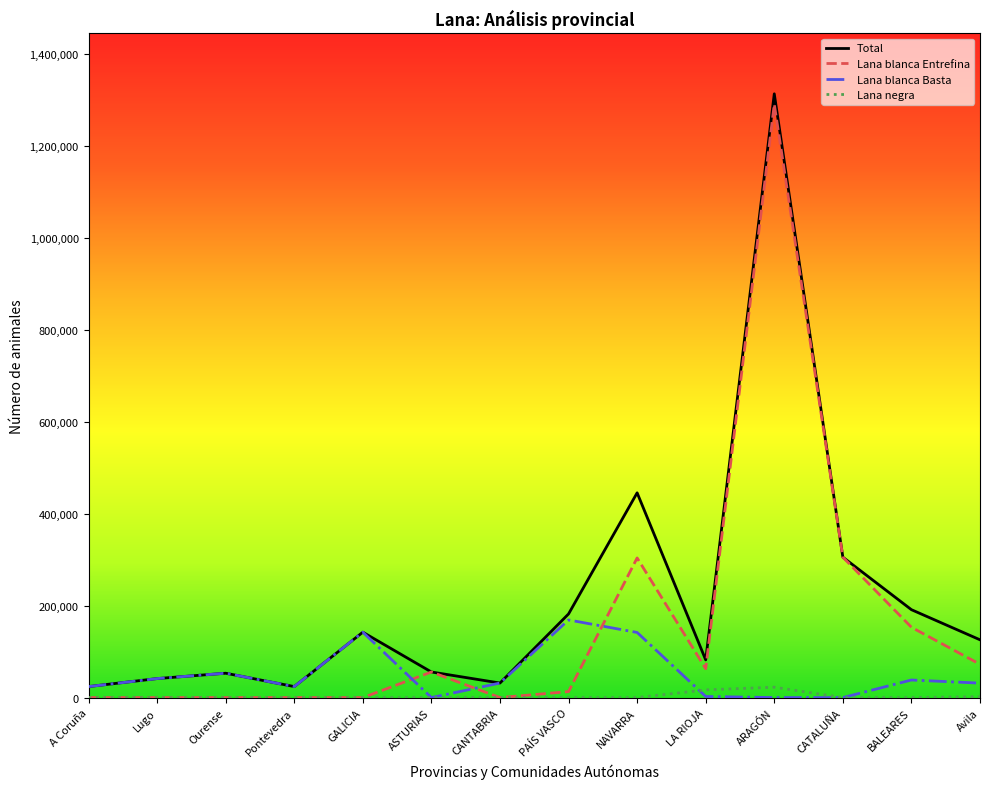

List the series in order of their overall mean, lowest first.

Lana negra, Lana blanca Basta, Lana blanca Entrefina, Total